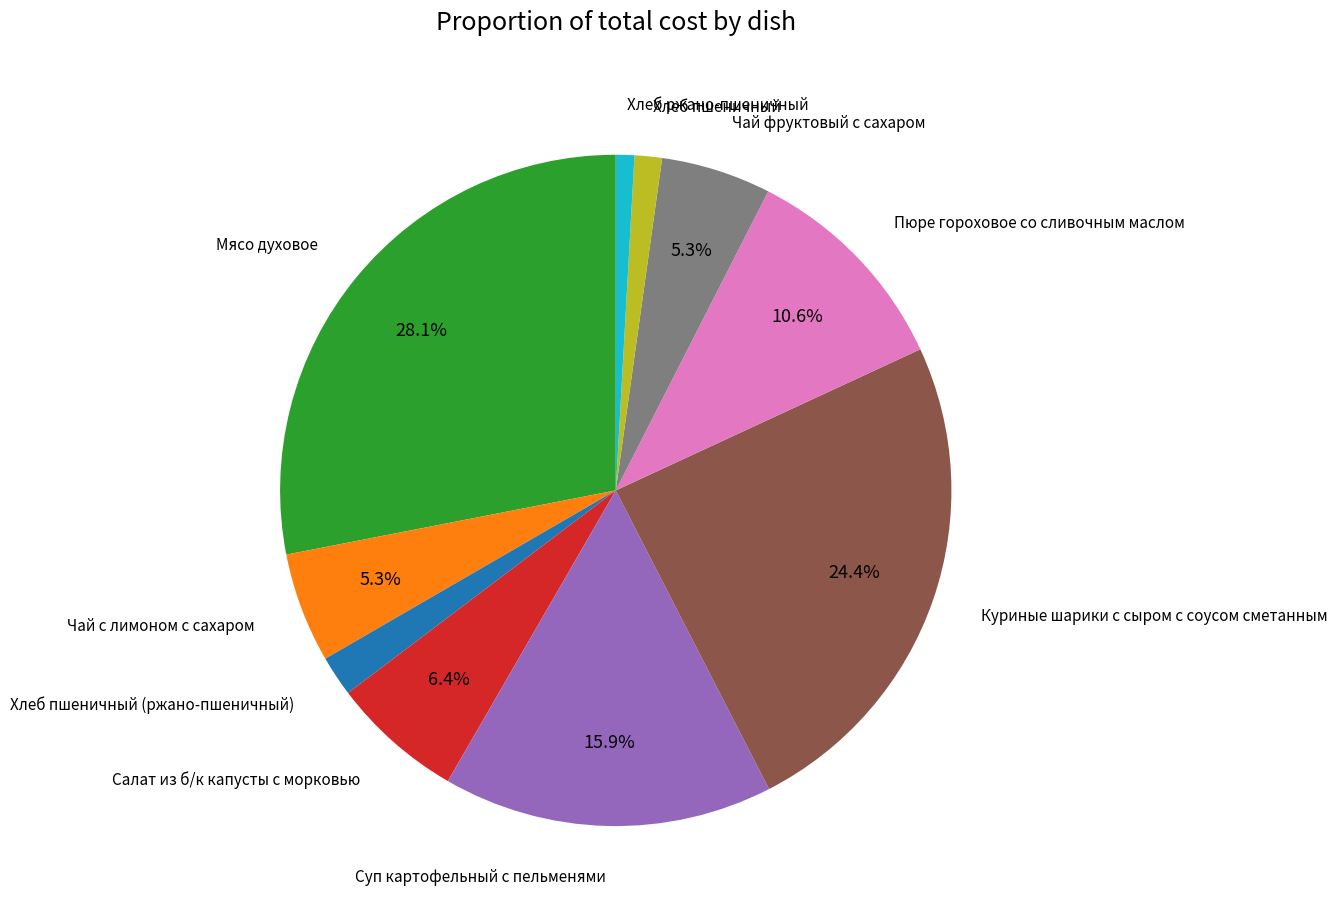

Does Пюре гороховое со сливочным маслом represent more than half of the total?

No